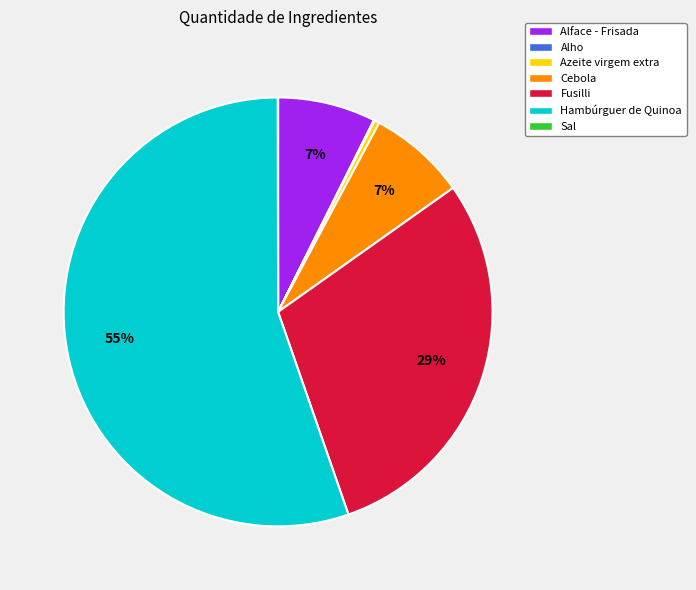

What is the largest slice in the pie chart?

Hambúrguer de Quinoa